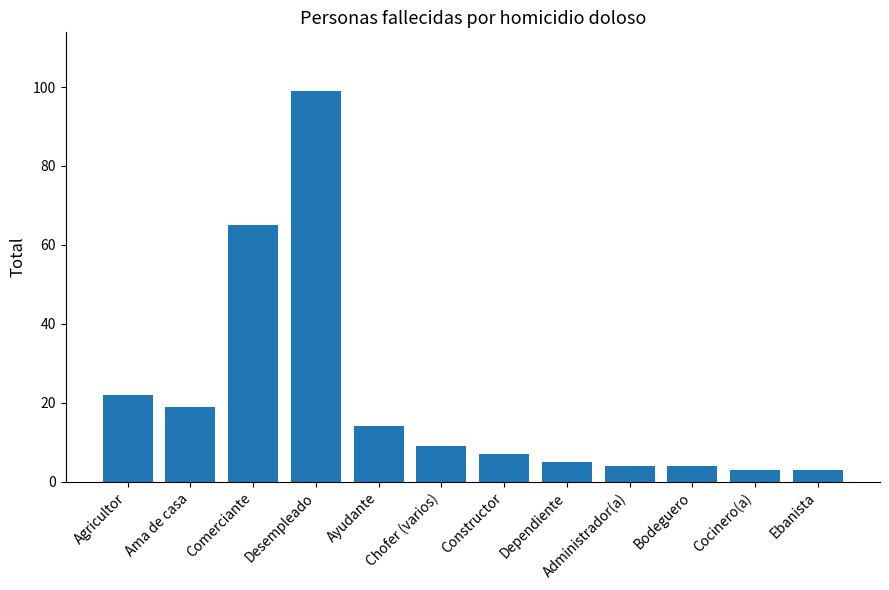

At which category does the chart reach its peak across all series?

Desempleado